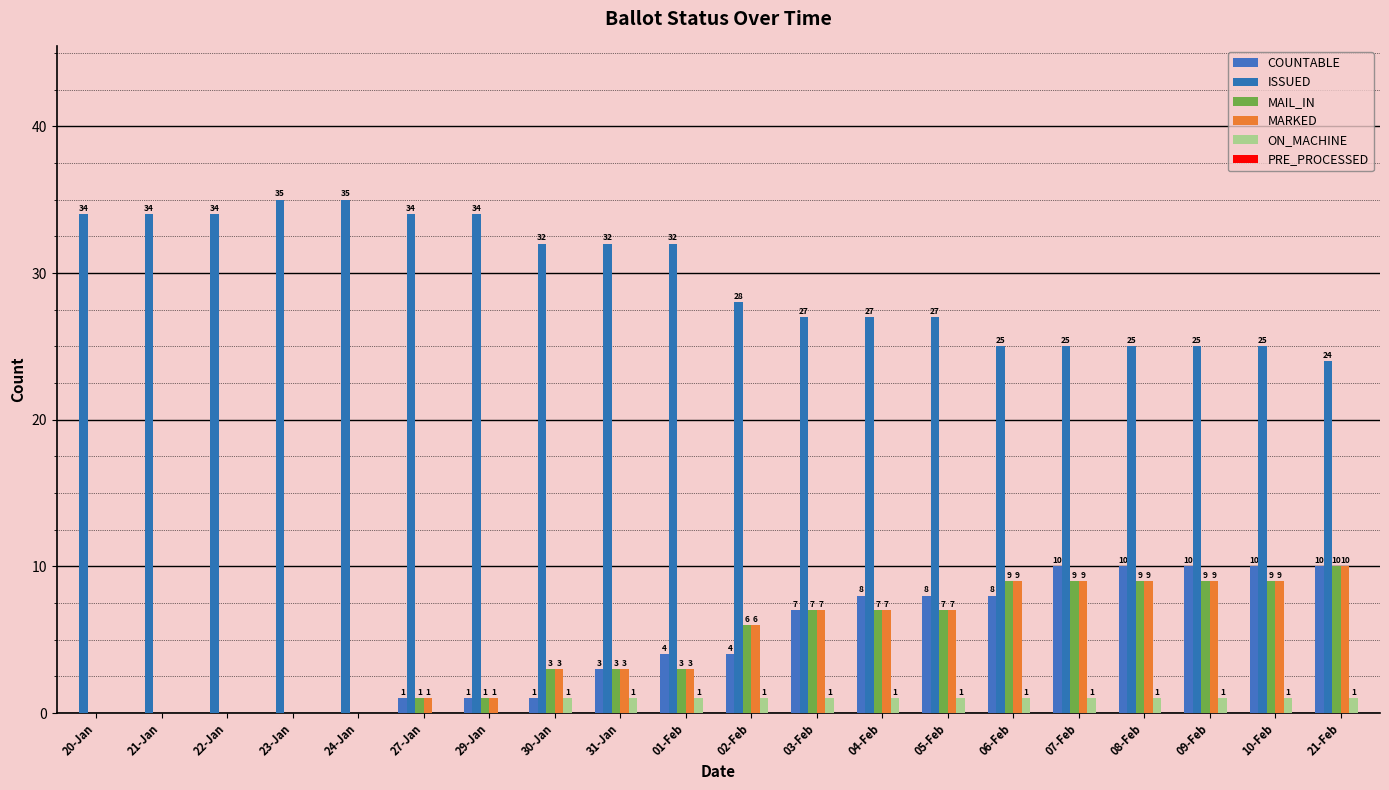

Between 24-Jan and 07-Feb, which series saw the biggest shift?

COUNTABLE